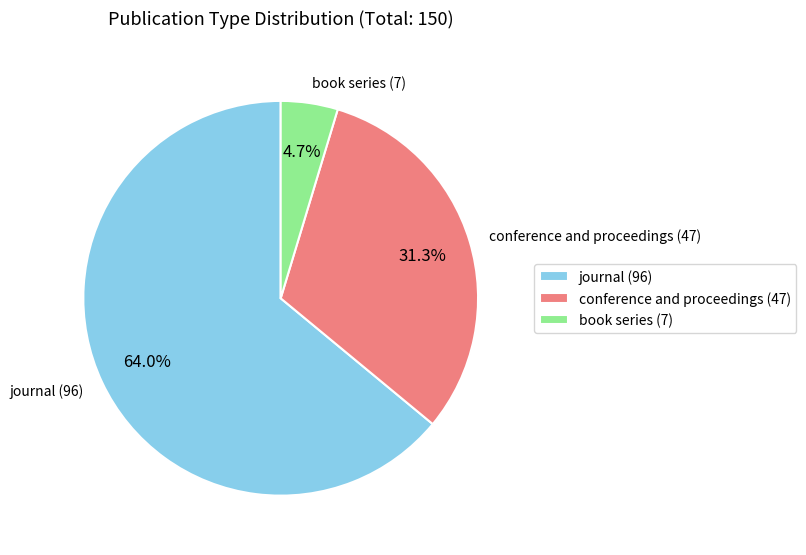

To the nearest percent, what portion does book series represent?

5%